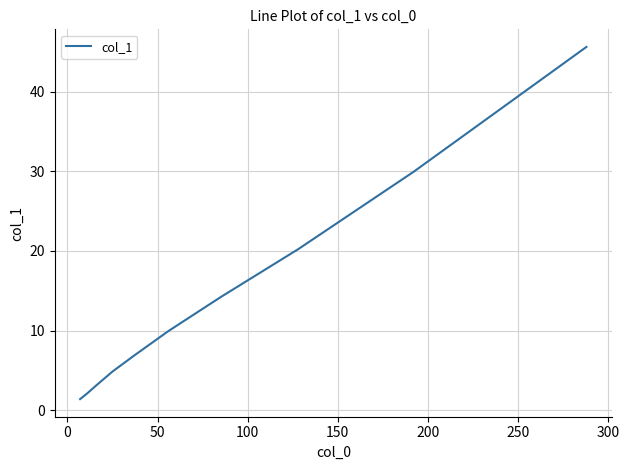

What is the difference between the maximum and second lowest values?

43.5